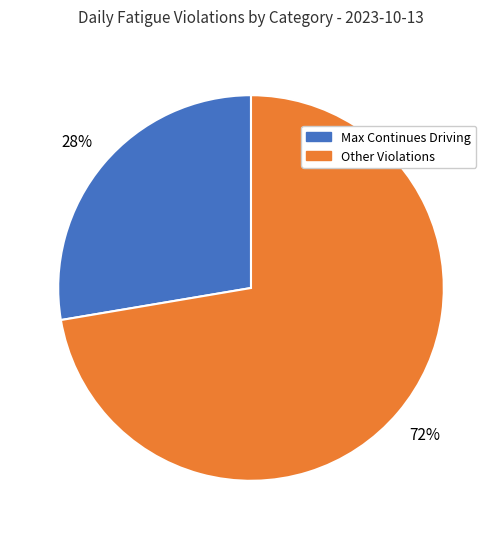

Is there a majority slice in this chart?

Yes